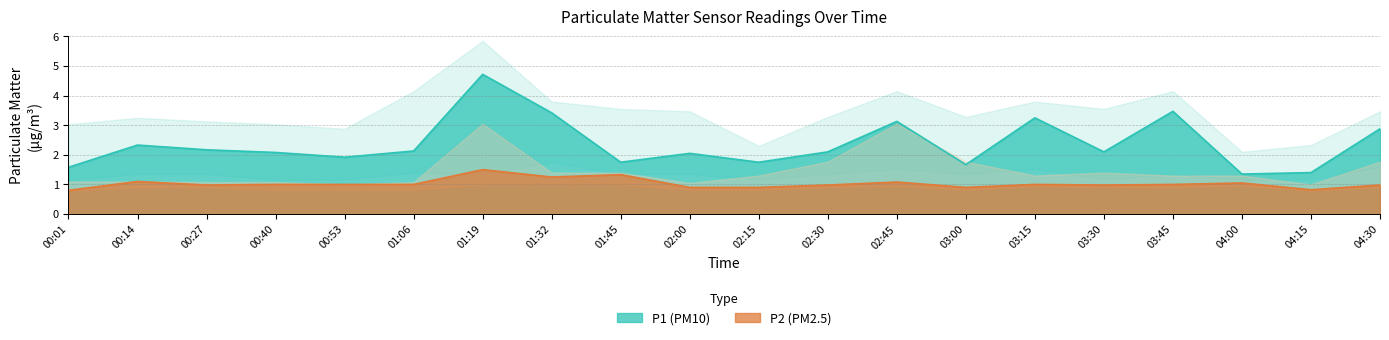

What is the maximum value shown in the chart?

5.8